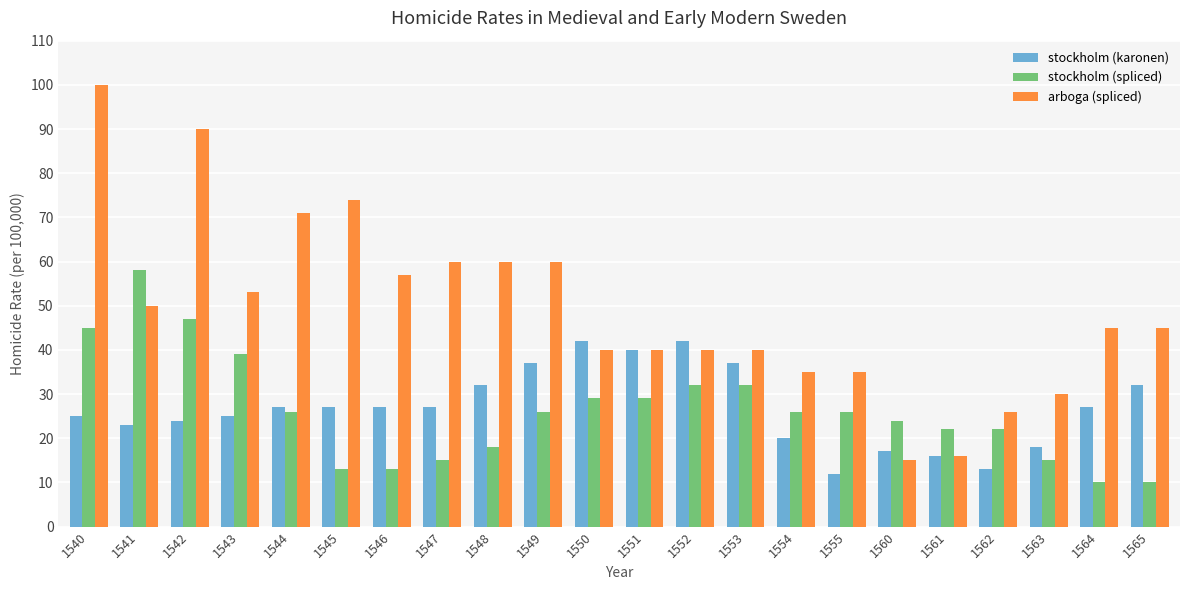

Between 1540 and 1560, which series saw the biggest shift?

arboga (spliced)